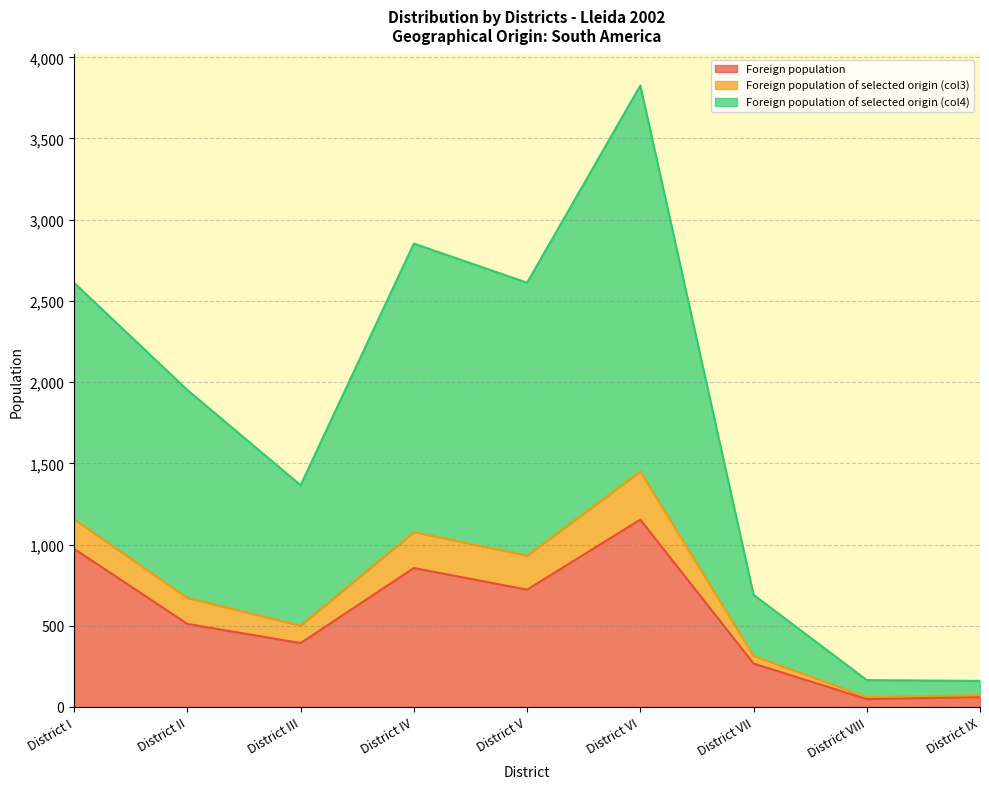

True or false: Foreign population of selected origin (col3) and Foreign population intersect in this chart.

False